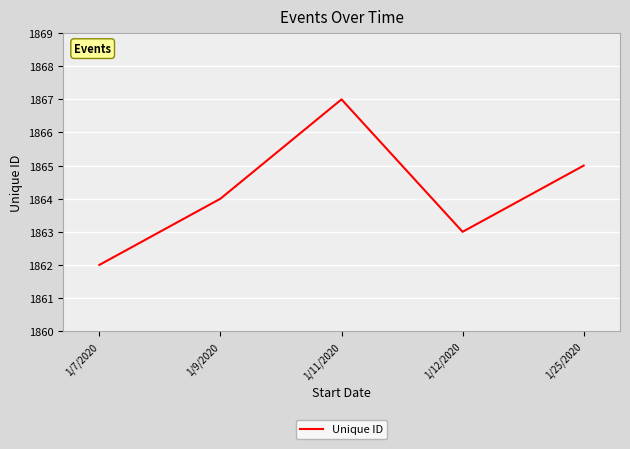

Which has a higher value, 1/12/2020 or 1/9/2020?

1/9/2020